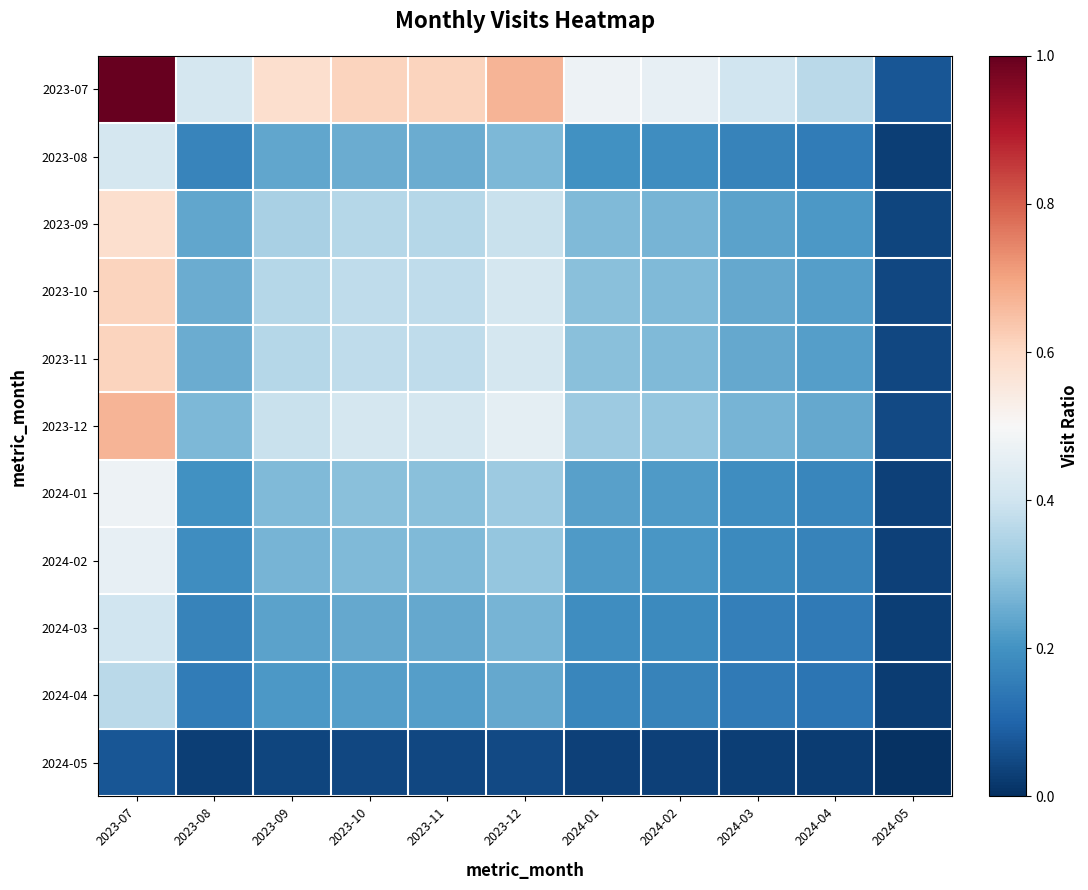

Count the number of data series in this chart.

11